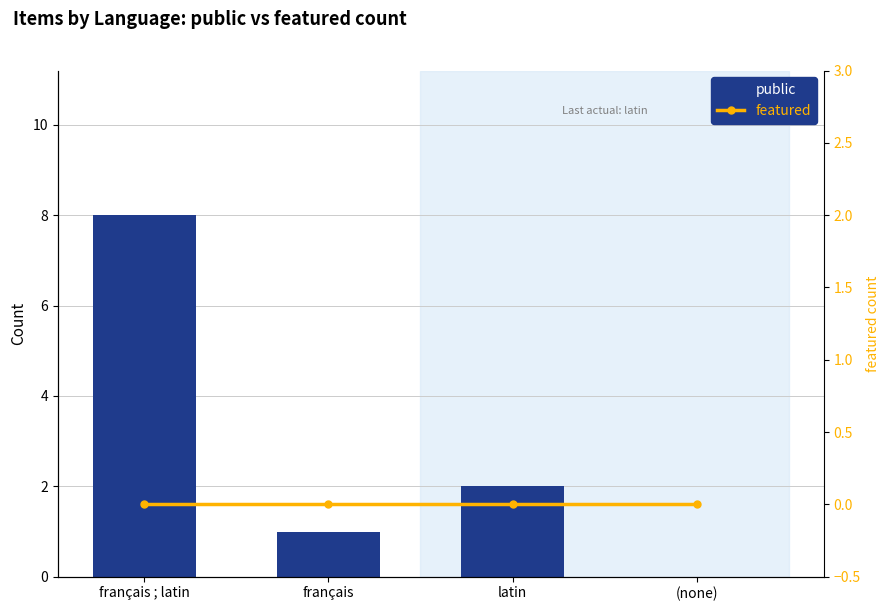

The value of public at français ; latin is 11. True or false?

False